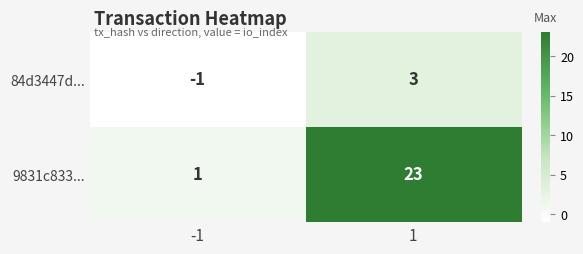

Rank the series by their maximum value, from highest to lowest.

9831c833..., 84d3447d...